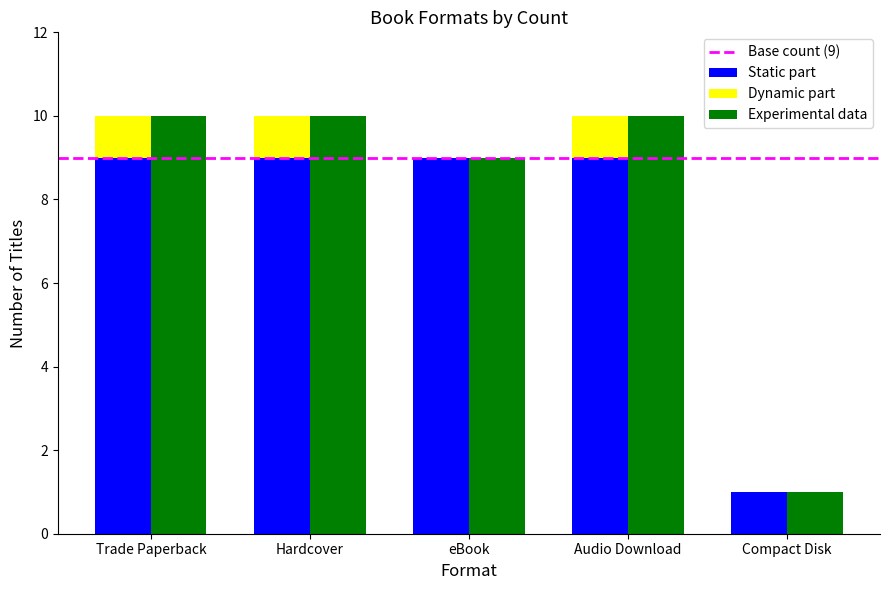

Does the chart contain any negative values?

No